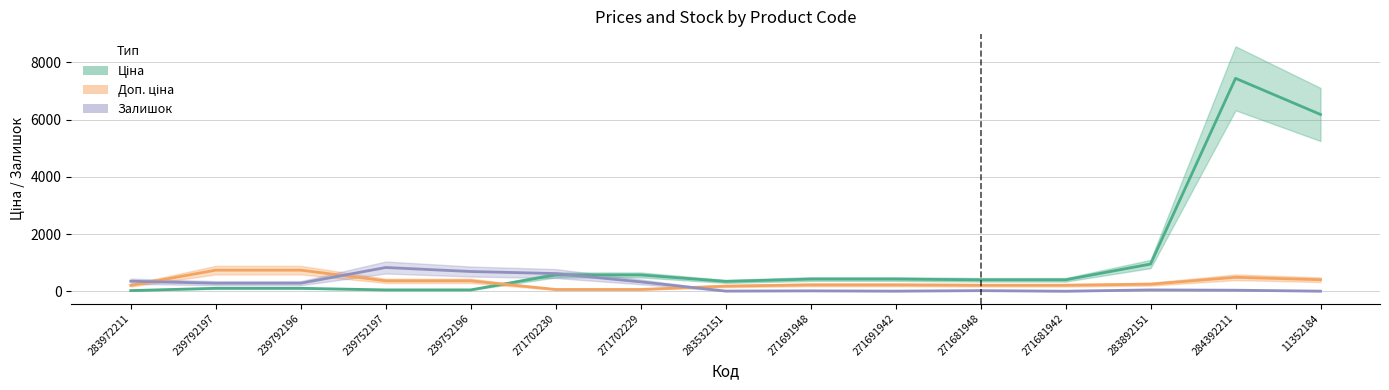

How many lines are shown in the chart?

3